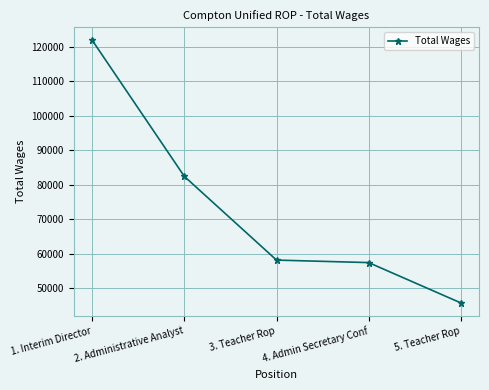

Rank the categories by value from lowest to highest.

5. Teacher Rop, 4. Admin Secretary Conf, 3. Teacher Rop, 2. Administrative Analyst, 1. Interim Director